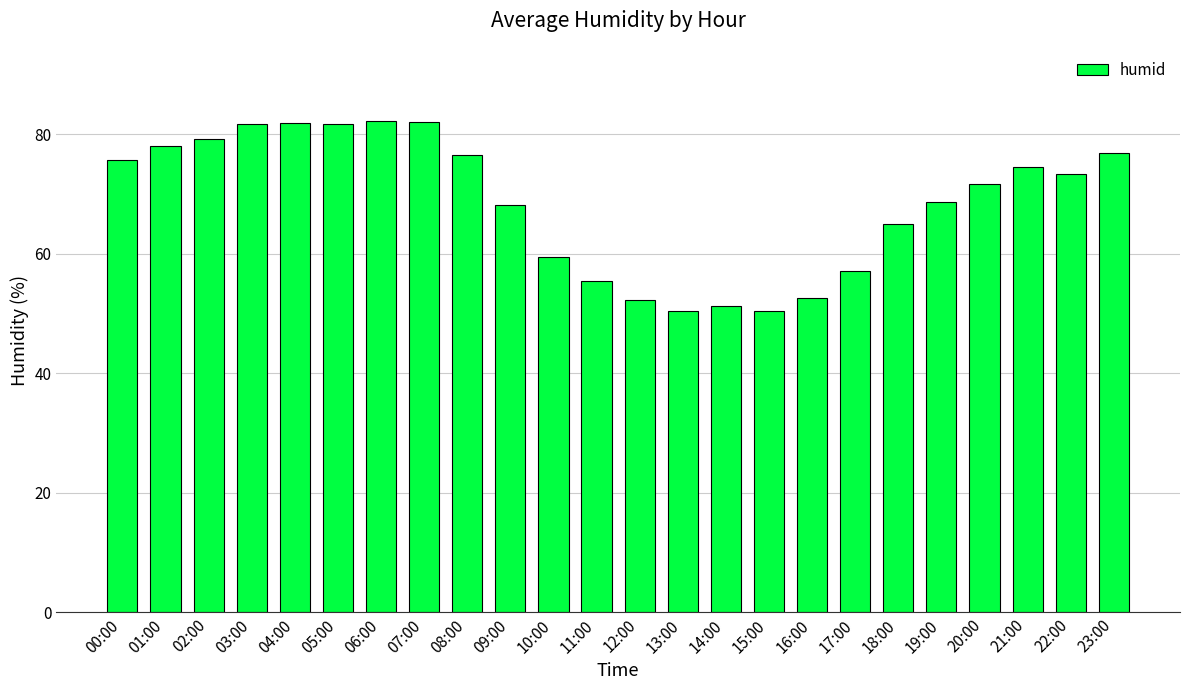

How many values are below 73?

12